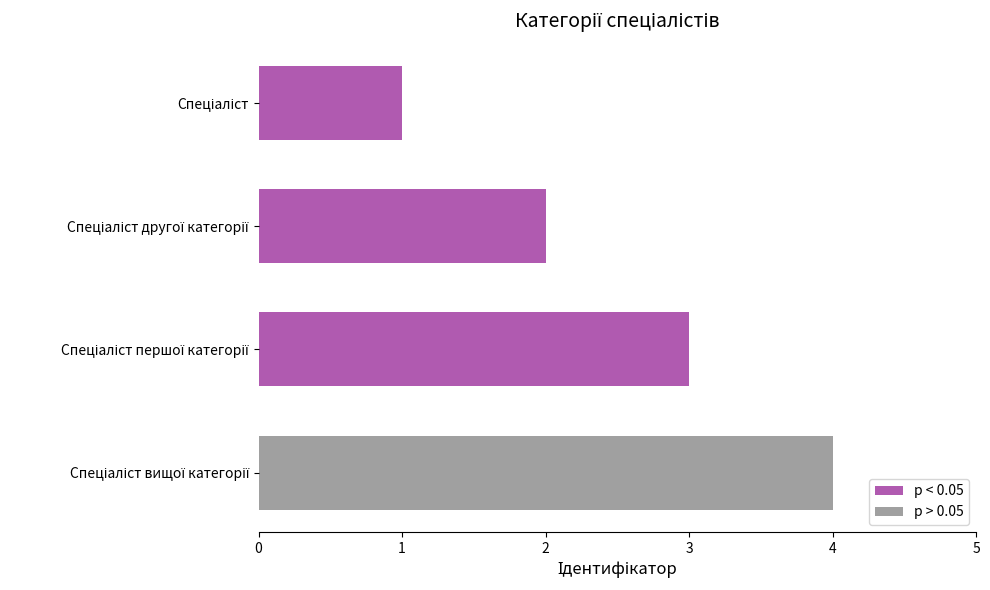

What is the sum of all values?

10